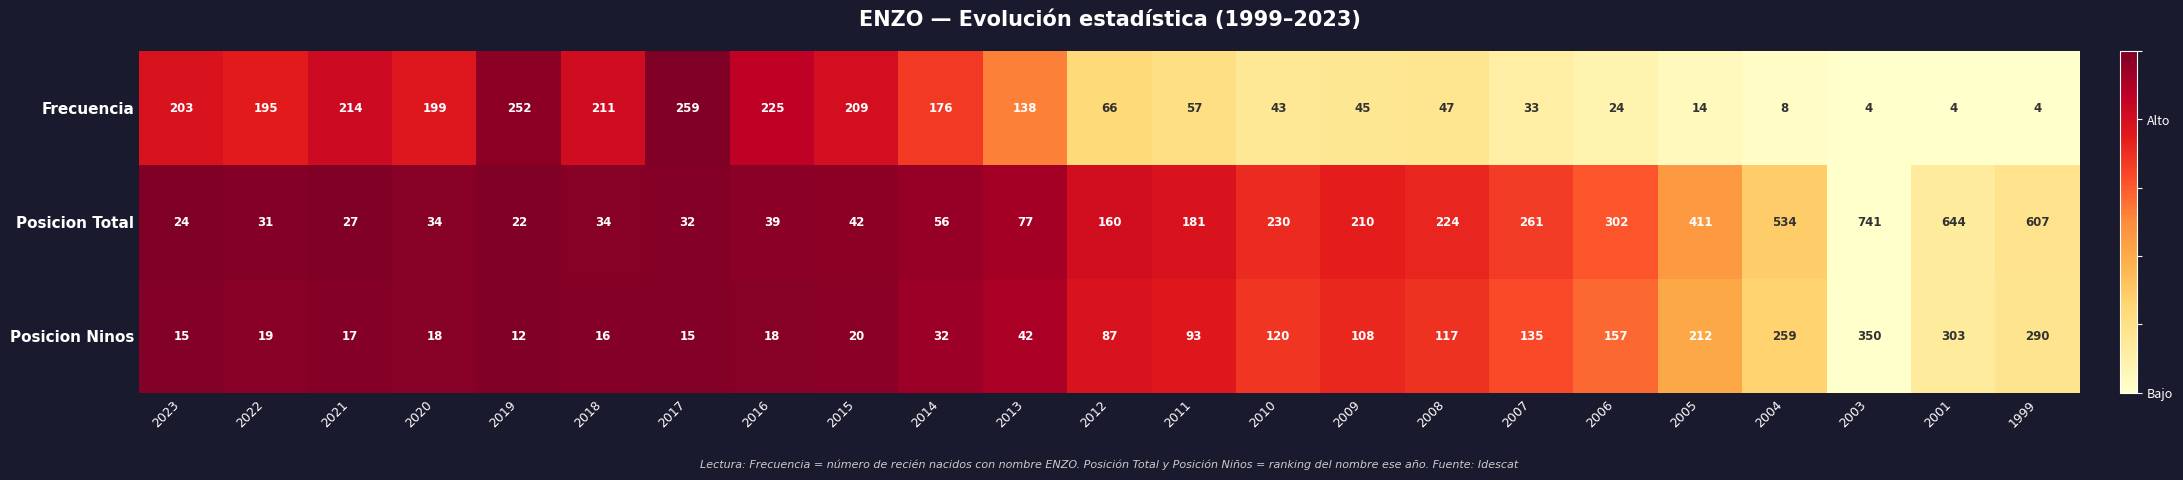

At how many categories does at least one series exceed 182?

19